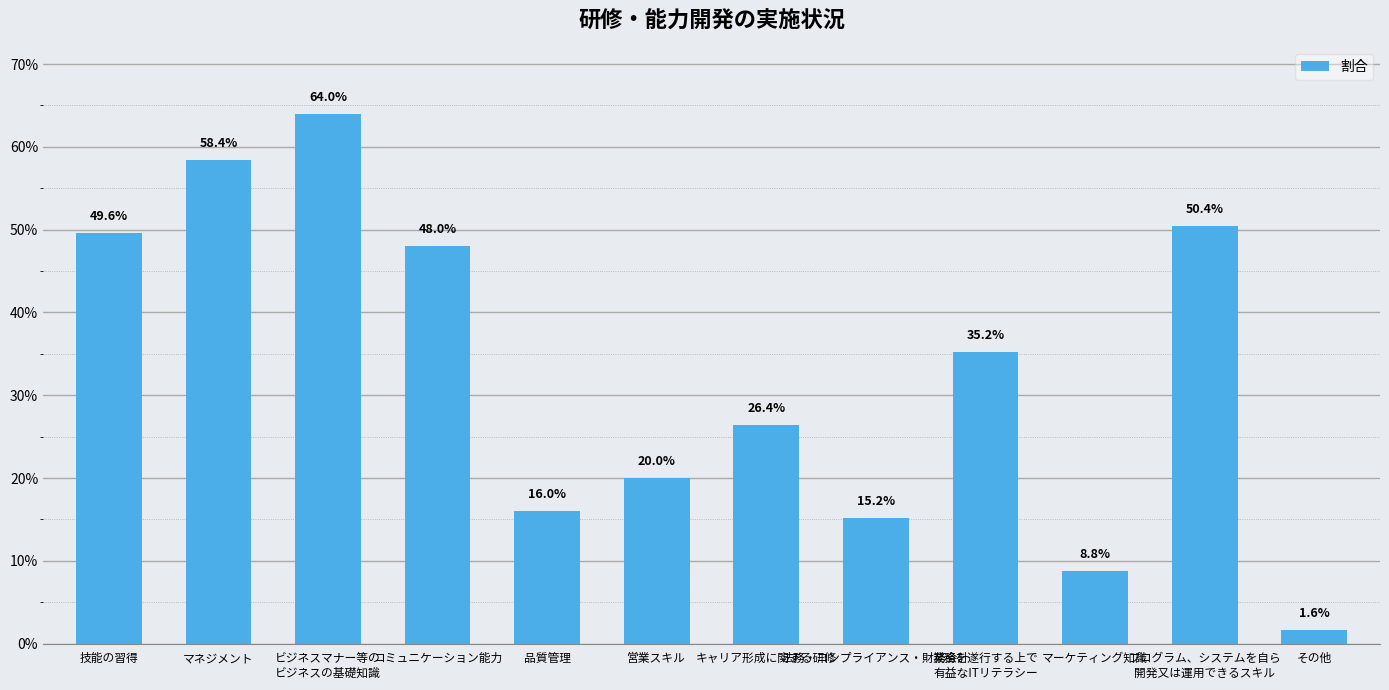

Between 営業スキル and その他, which is larger?

営業スキル